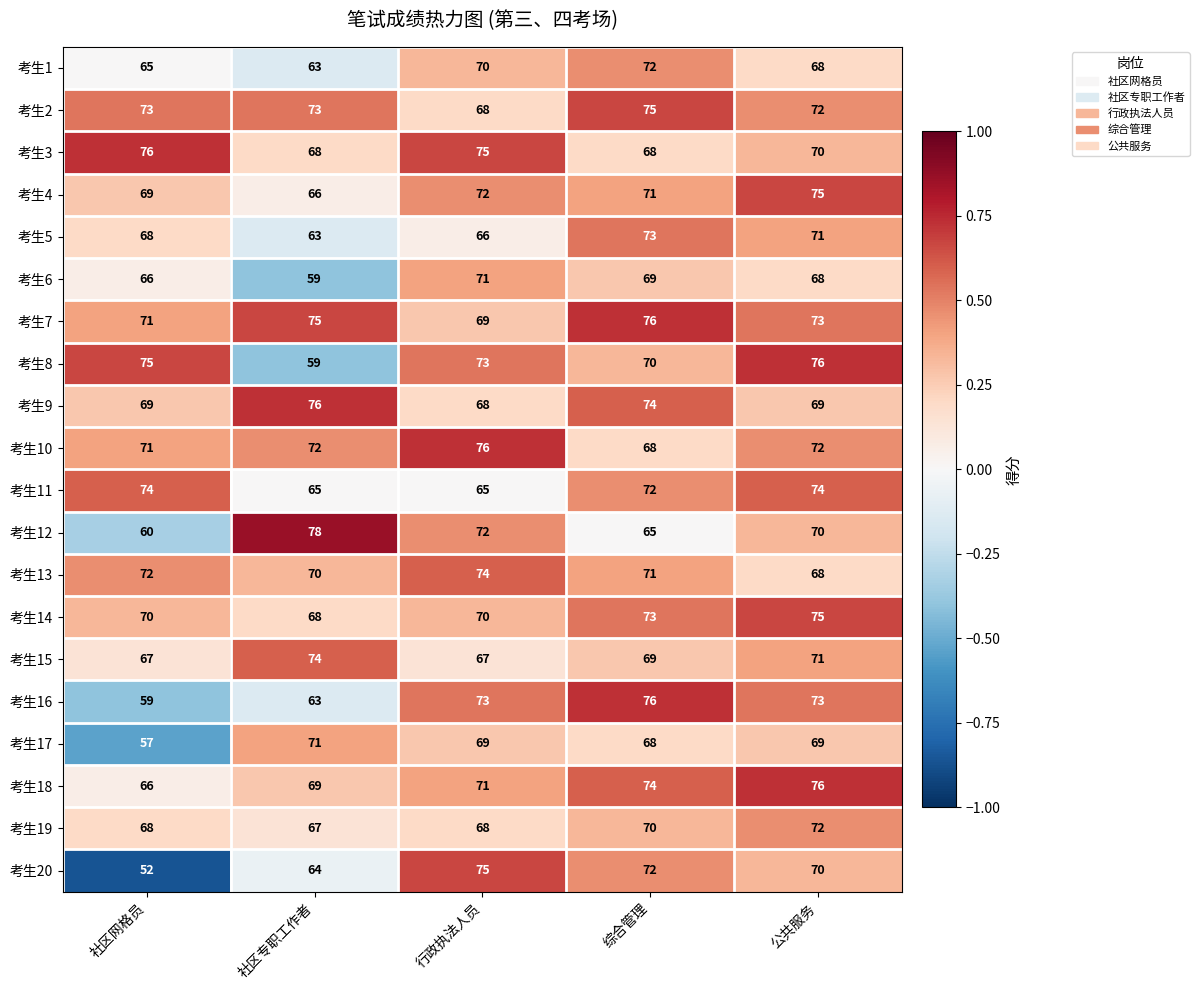

Is it true that 考生20 equals 72 at 综合管理?

True